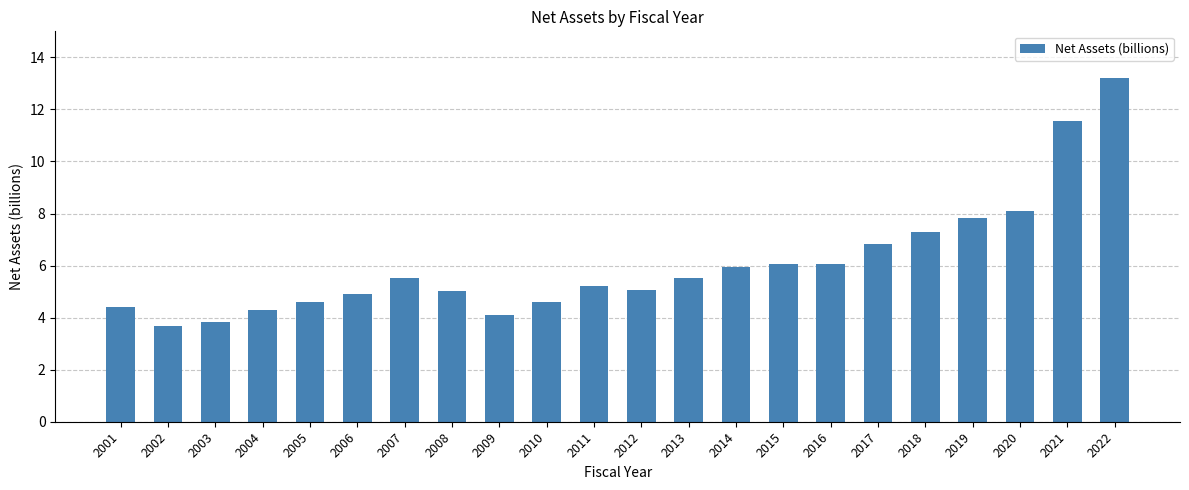

What is the ratio of the value at 2010 to the value at 2011?

0.9